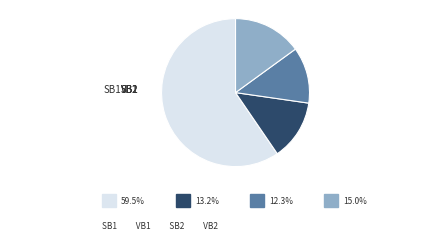

Count the number of slices in the pie.

4